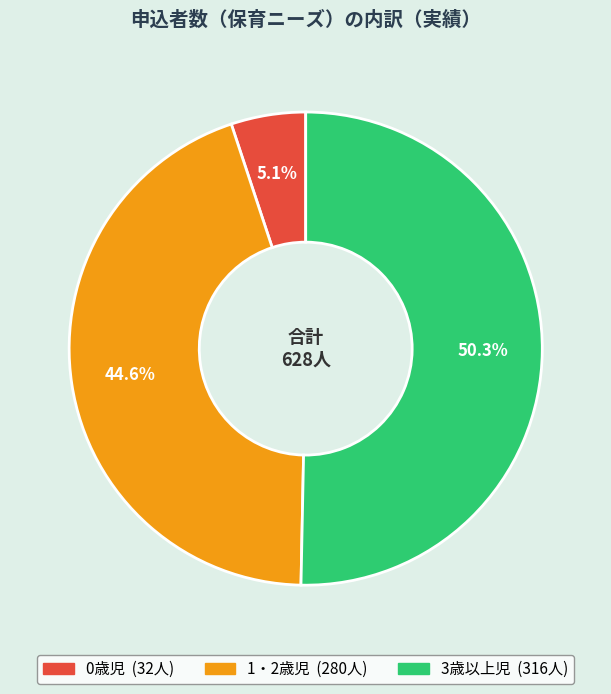

Which has a higher value, 3歳以上児 or 0歳児?

3歳以上児